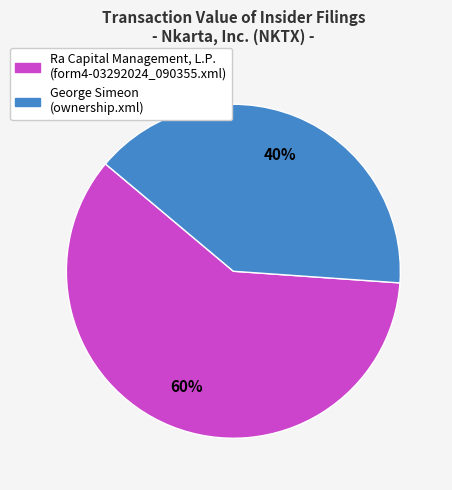

How many slices are in this pie chart?

2